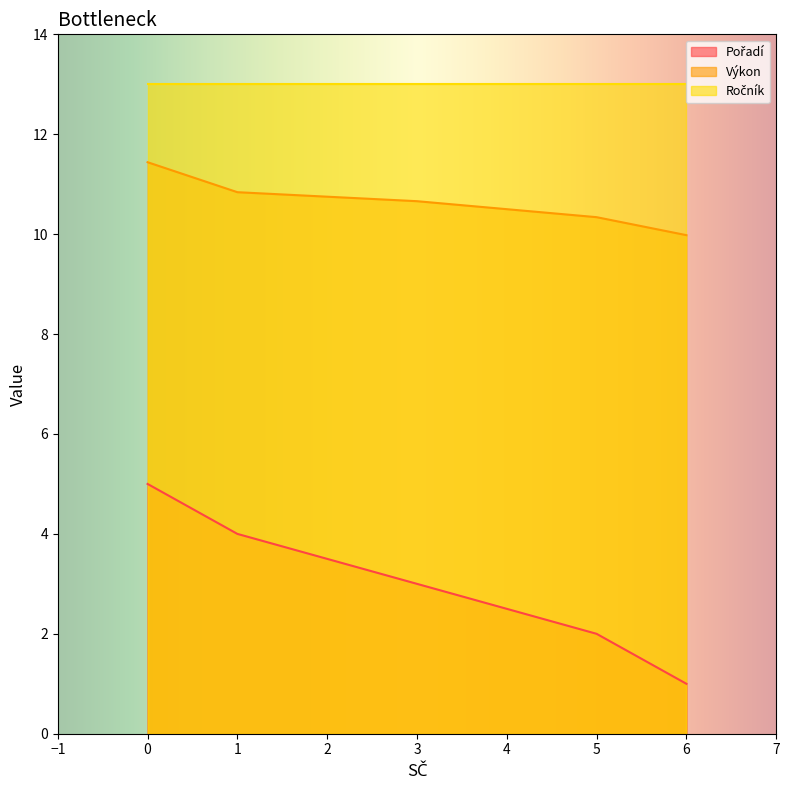

What is the total value across all series at 3?

26.7